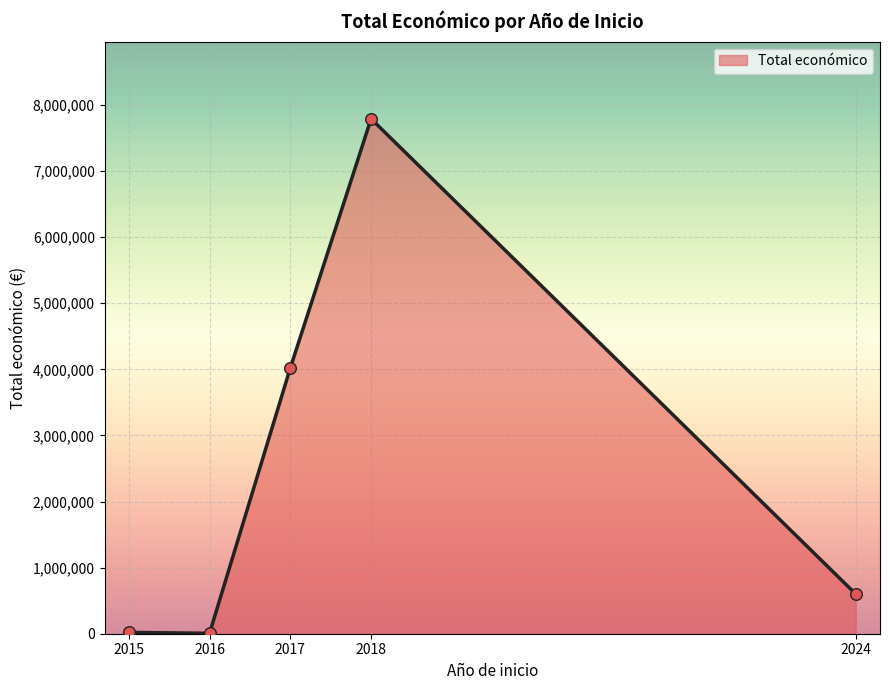

Approximately how many times larger is the value at 2018 compared to 2017?

1.9